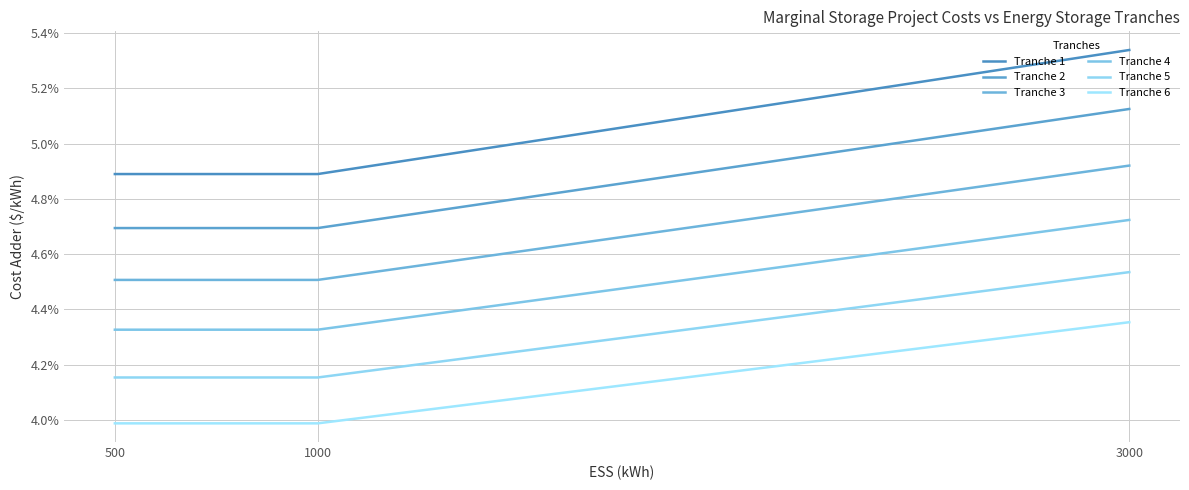

Which series changed the most between 500 and 3000?

Tranche 1